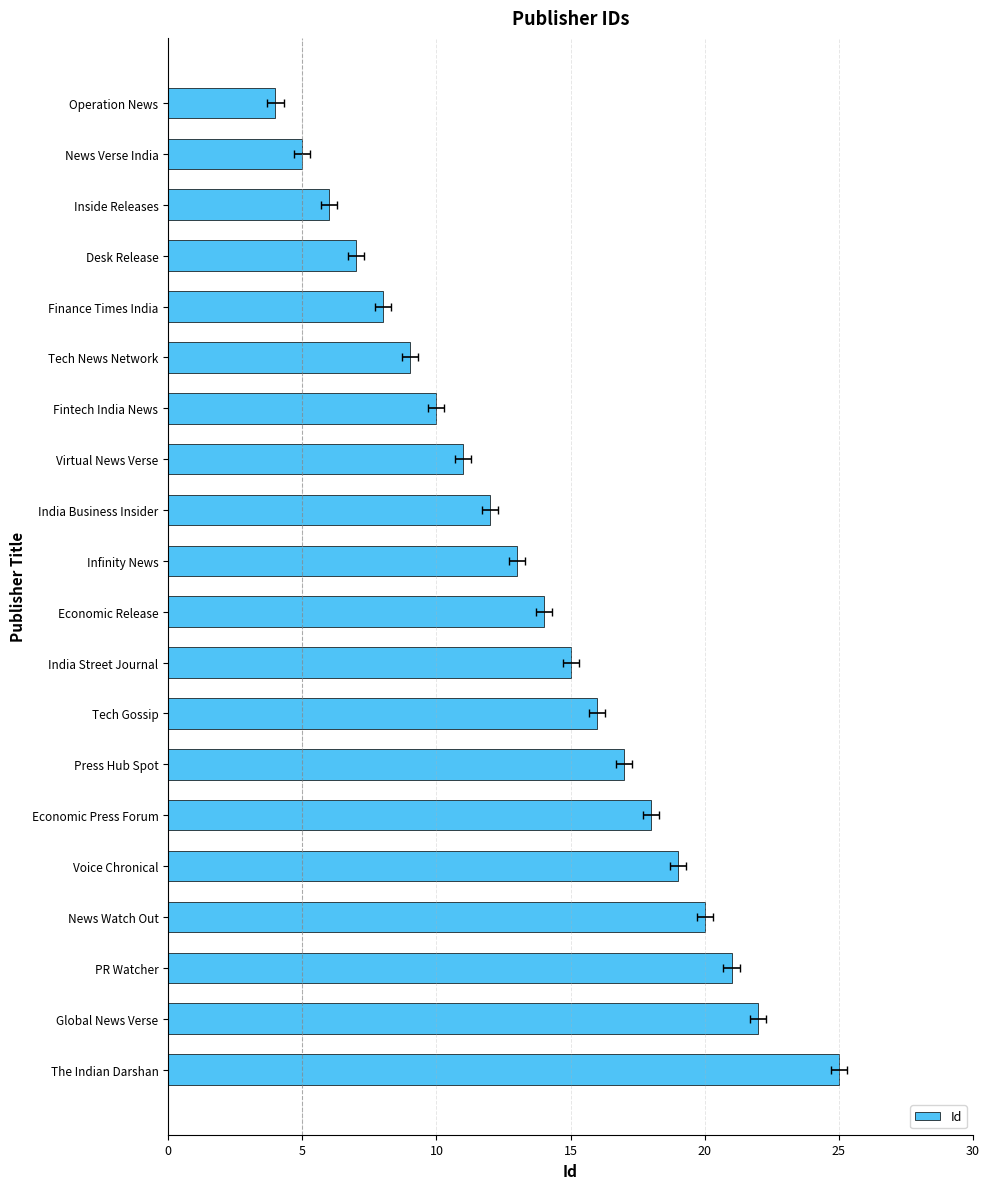

What is the difference between the second highest and minimum values?

18